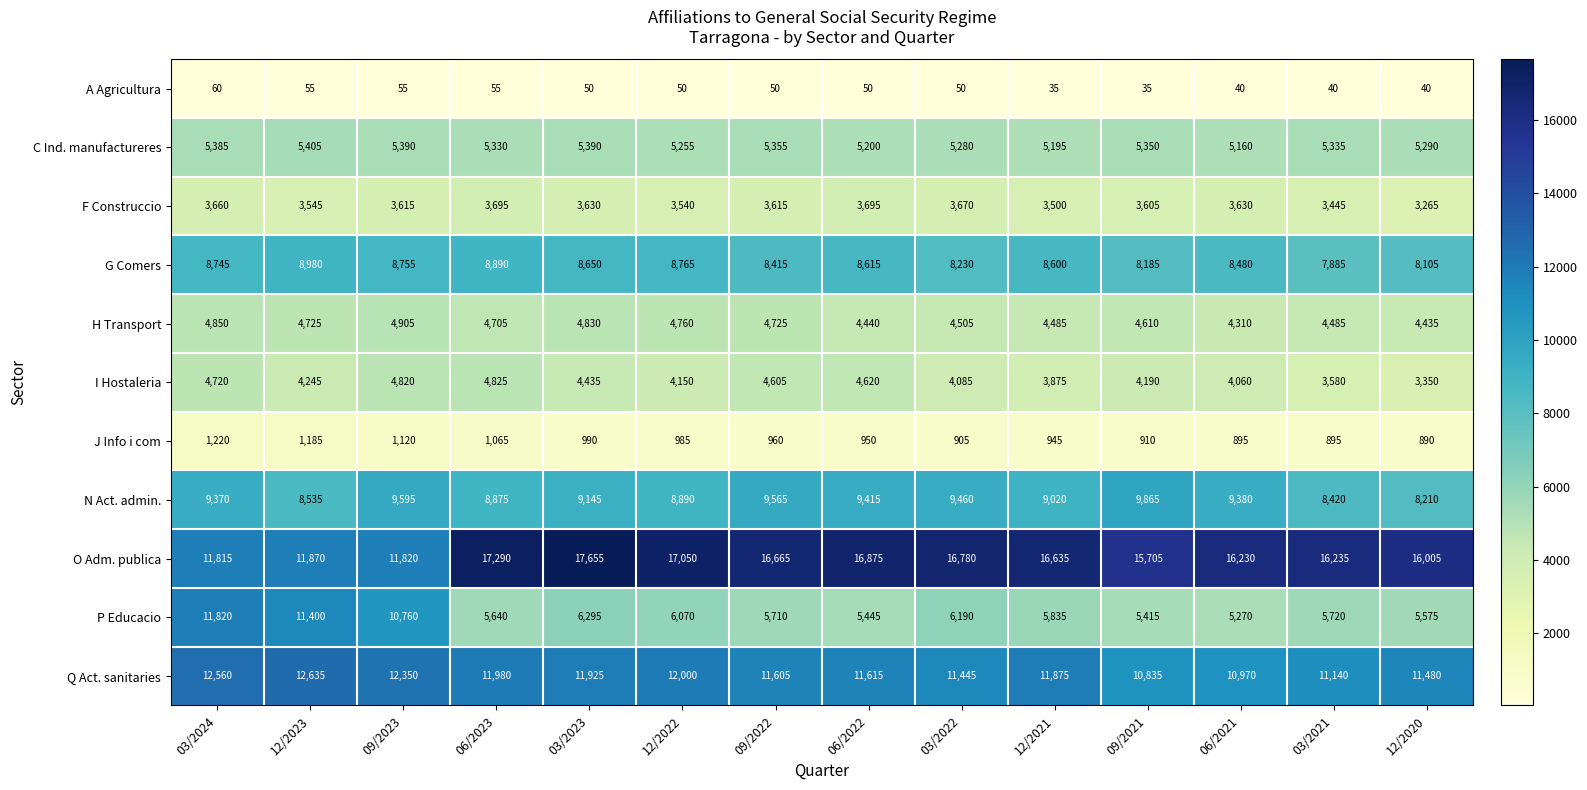

At which category does the chart reach its peak across all series?

03/2023